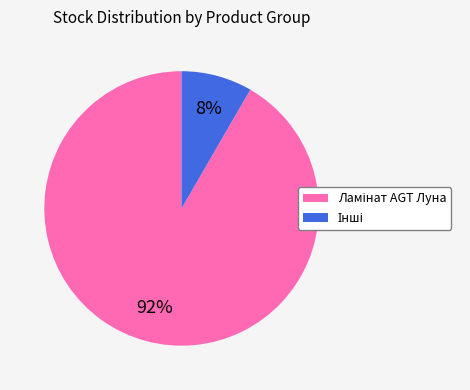

Is there a majority slice in this chart?

Yes